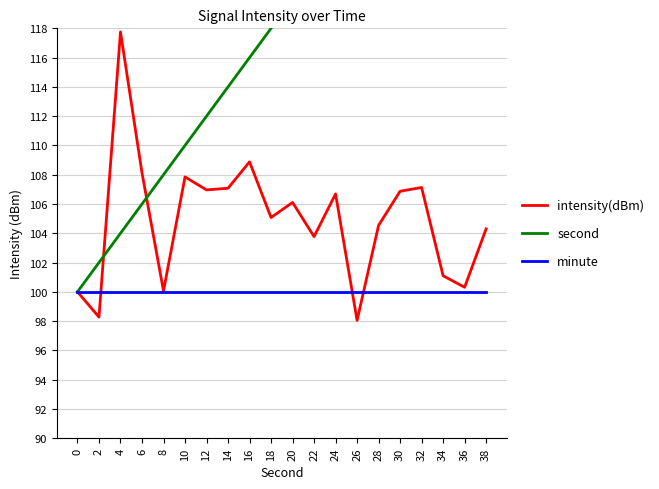

Where is the first local minimum for intensity(dBm)?

2